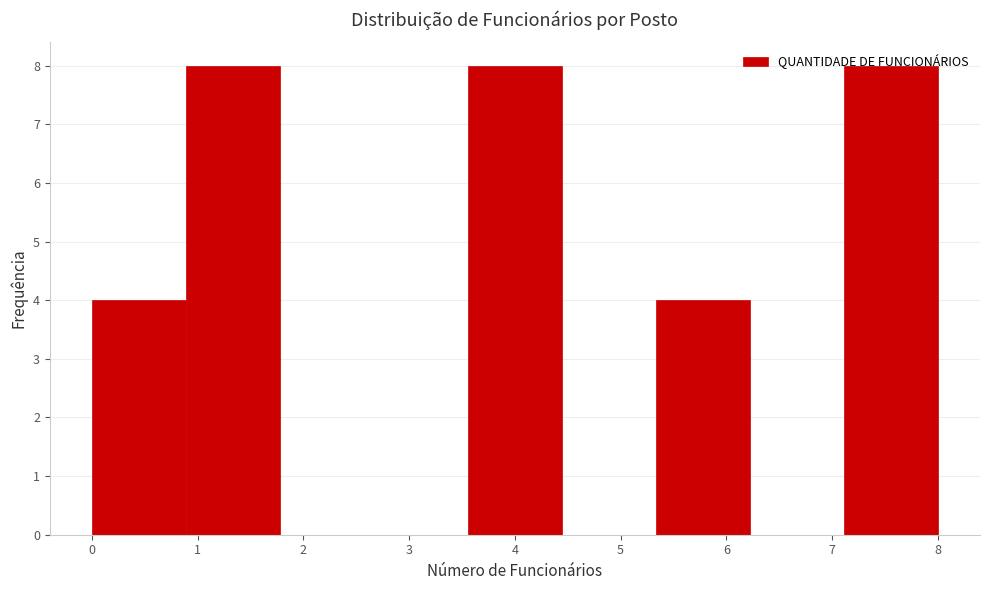

How tall is the bar that spans 7.1 to 8.0 on the x-axis? Neither the bar edges nor the heights are printed on the chart, so give them approximately, as read against the axes.

8